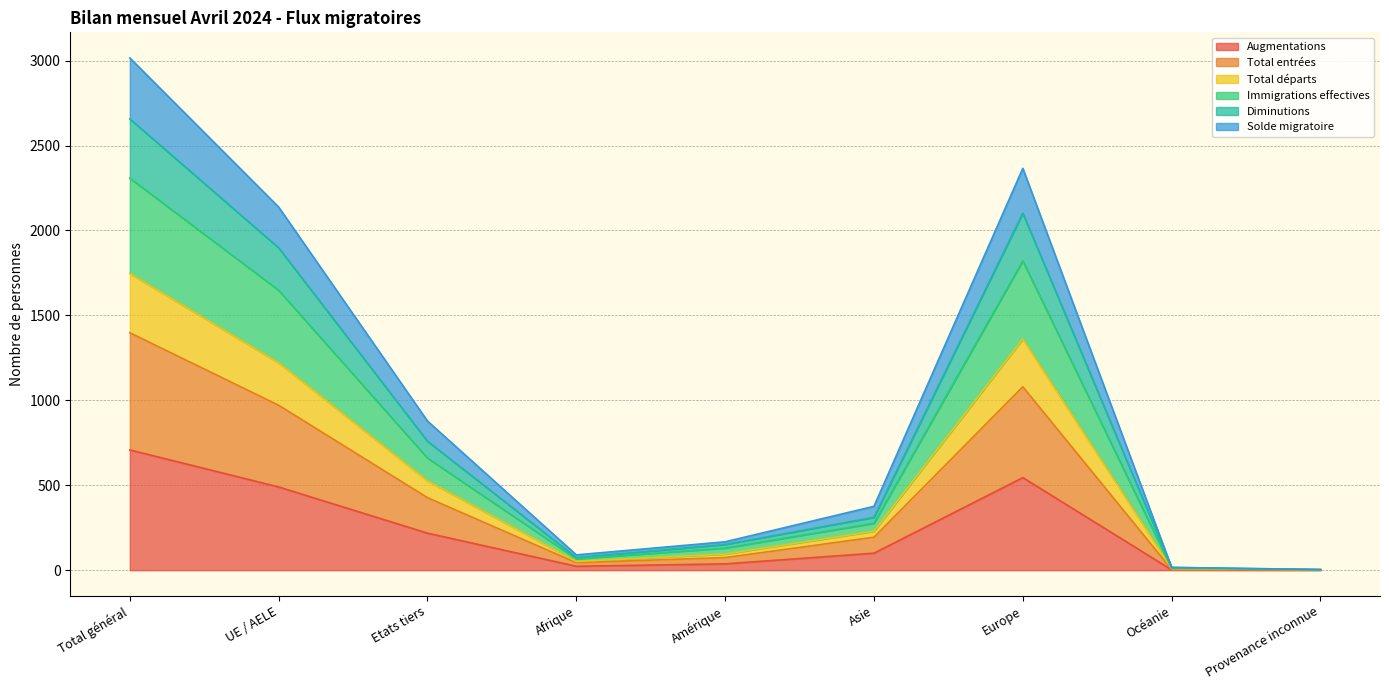

What is the smallest value displayed?

1